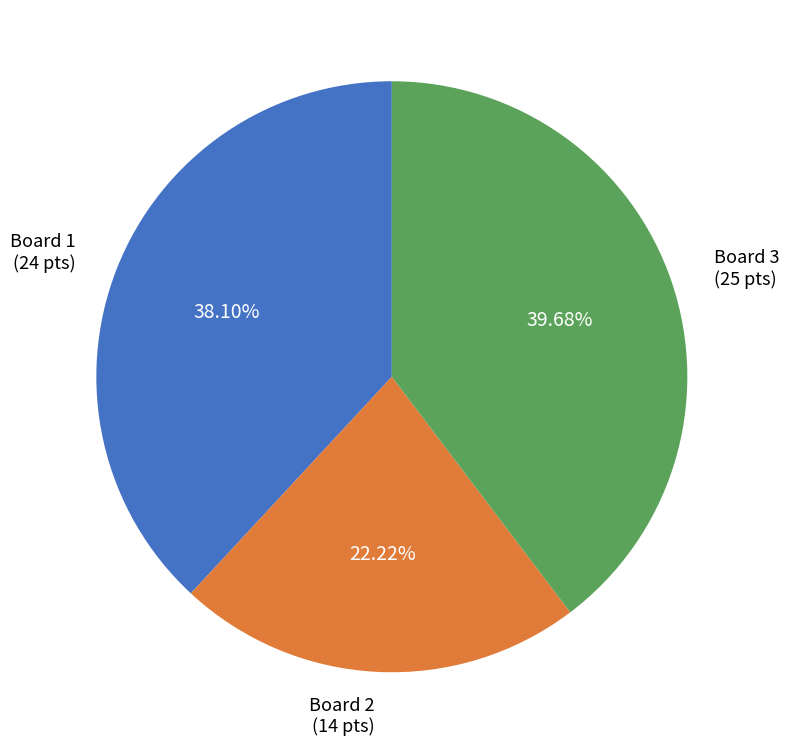

Does Board 1 (24 pts) represent more than half of the total?

No